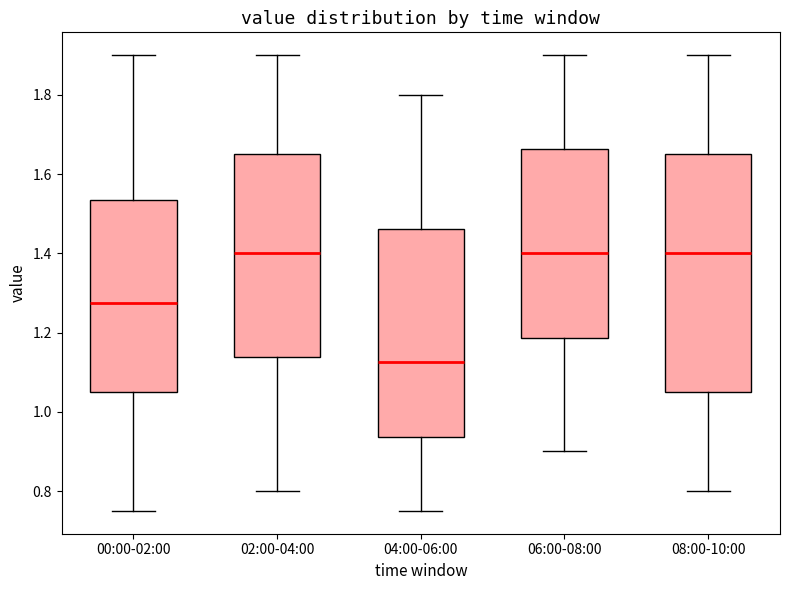

Reading left to right, read every box against the y-axis: the position of its median line, the range the box covers, and the ends of its whiskers. The values are not printed on the chart, so give them approximately, as read against the axis.

00:00-02:00: median 1.28, box 1.06 to 1.54, whiskers 0.76 to 1.90
02:00-04:00: median 1.40, box 1.14 to 1.66, whiskers 0.80 to 1.90
04:00-06:00: median 1.12, box 0.94 to 1.46, whiskers 0.76 to 1.80
06:00-08:00: median 1.40, box 1.18 to 1.66, whiskers 0.90 to 1.90
08:00-10:00: median 1.40, box 1.06 to 1.66, whiskers 0.80 to 1.90